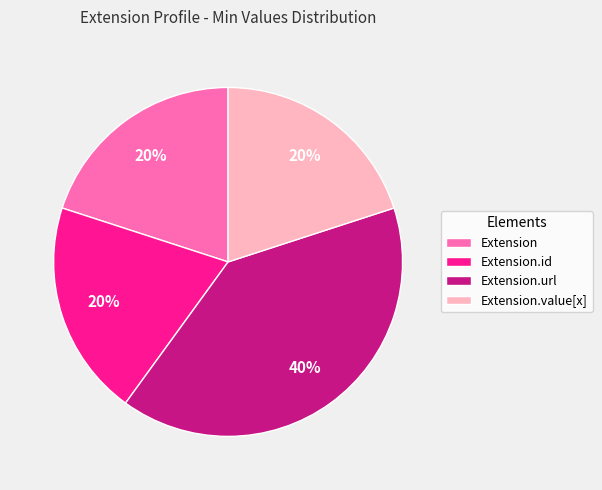

Which slice is the largest?

Extension.url